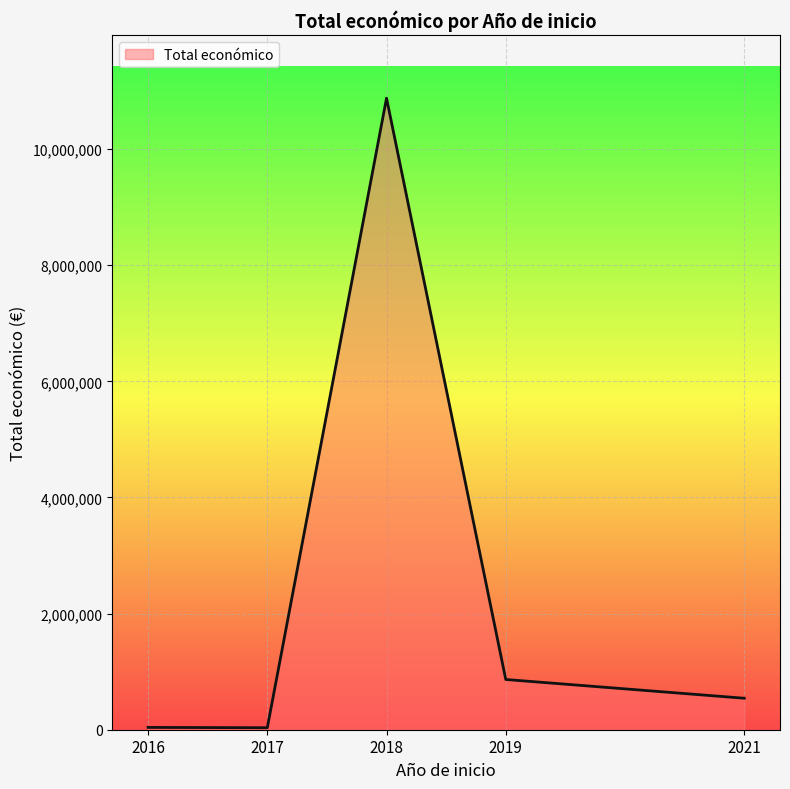

What is the ratio of the value at 2018 to the value at 2019?

12.6